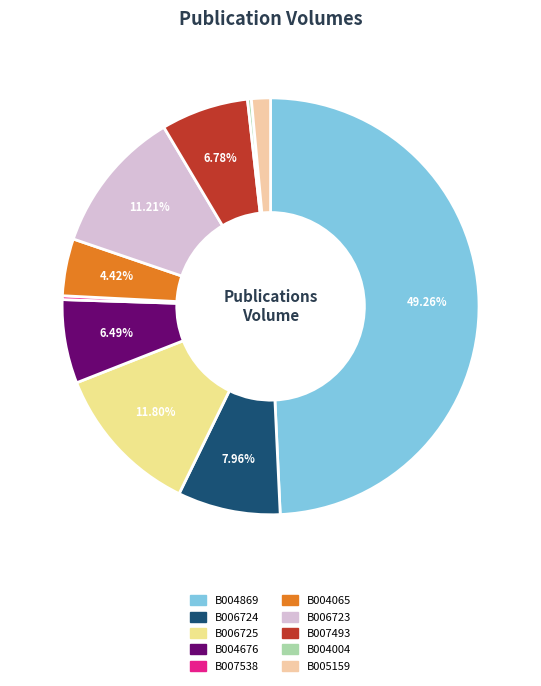

Does B004065 account for over 50% of the chart?

No